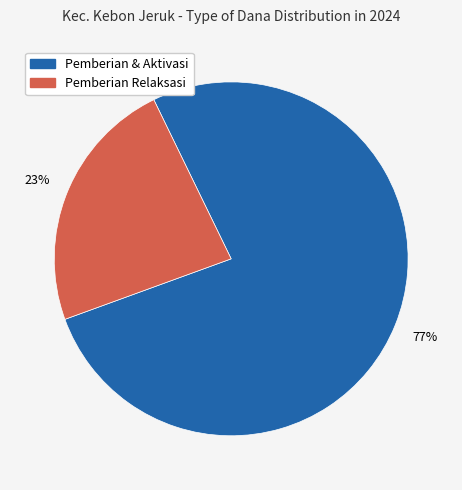

Does any single category account for the majority?

Yes